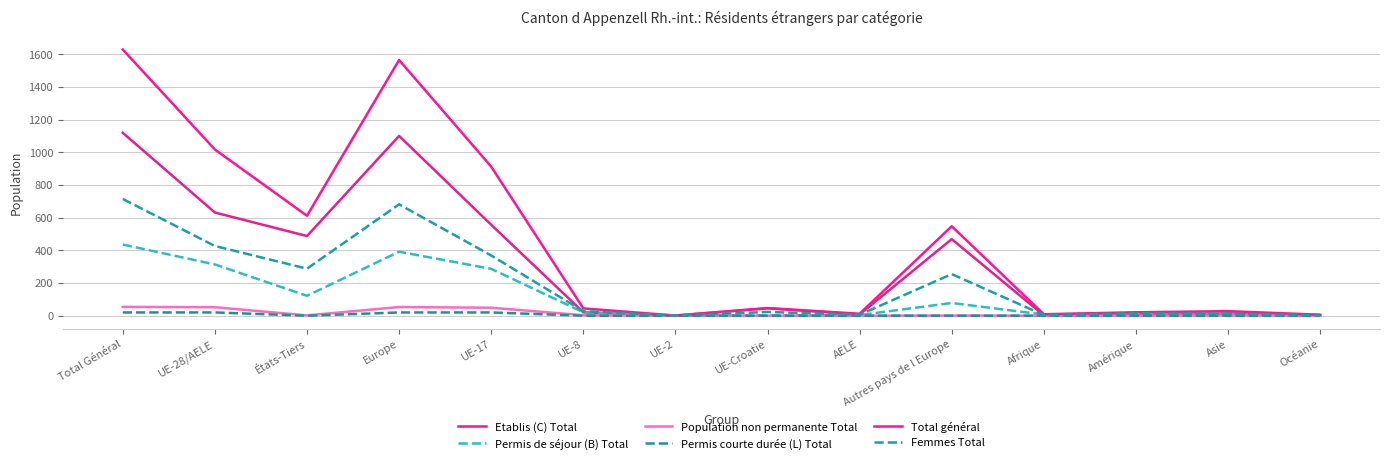

How many intersections are there between Femmes Total and Etablis (C) Total?

4